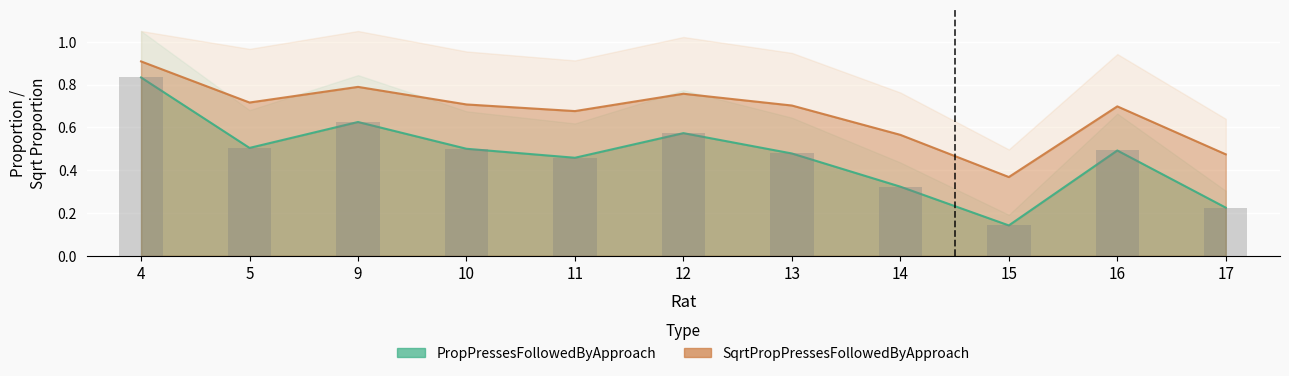

What is the sum of all SqrtPropPressesFollowedByApproach values?

7.4